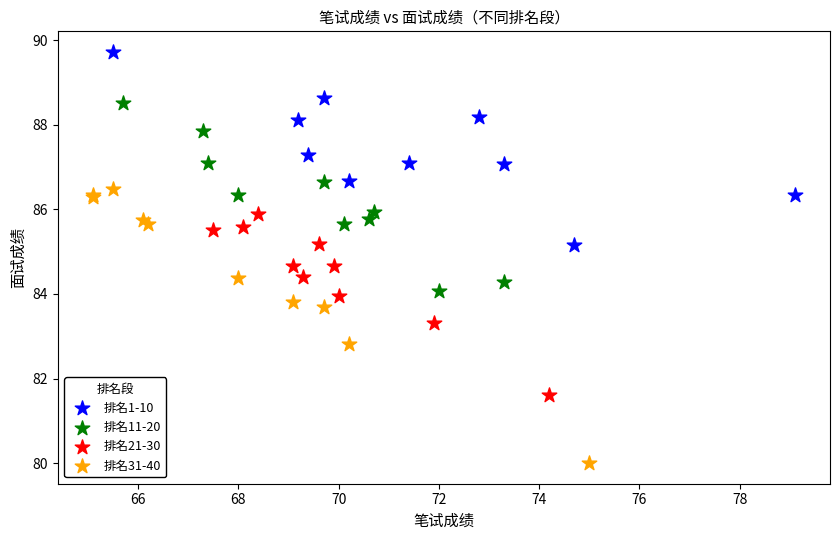

Which series has the widest spread of Y values?

排名31-40